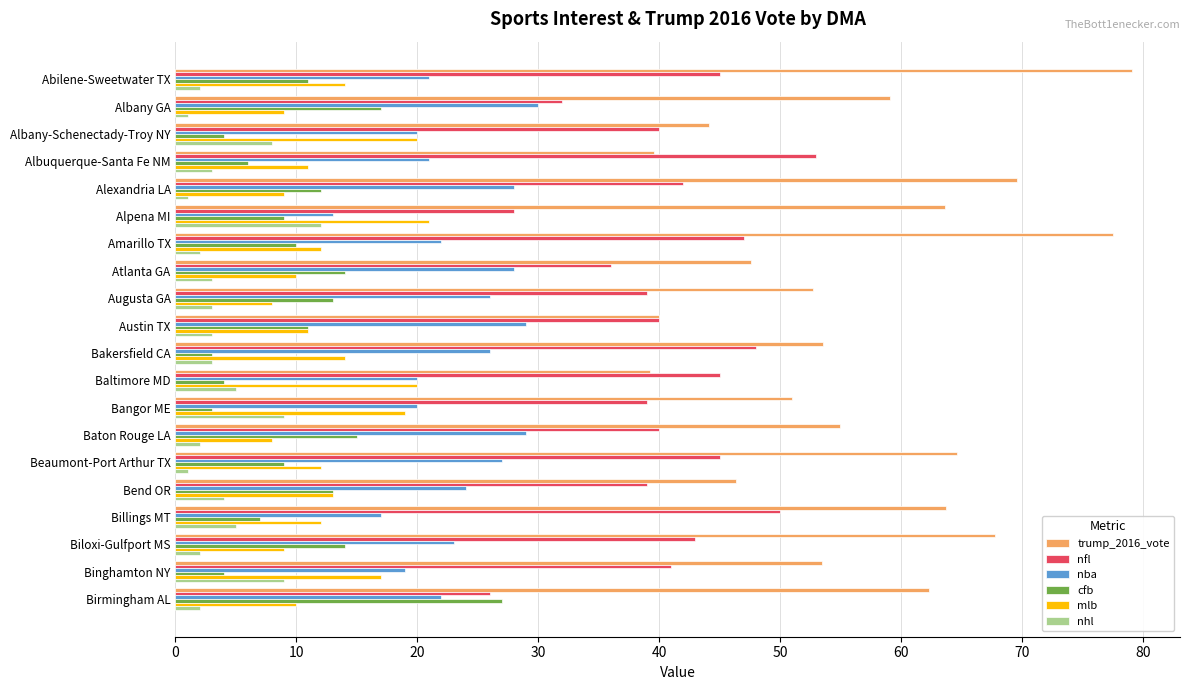

The value of trump_2016_vote at Baton Rouge LA is 55.0. True or false?

True